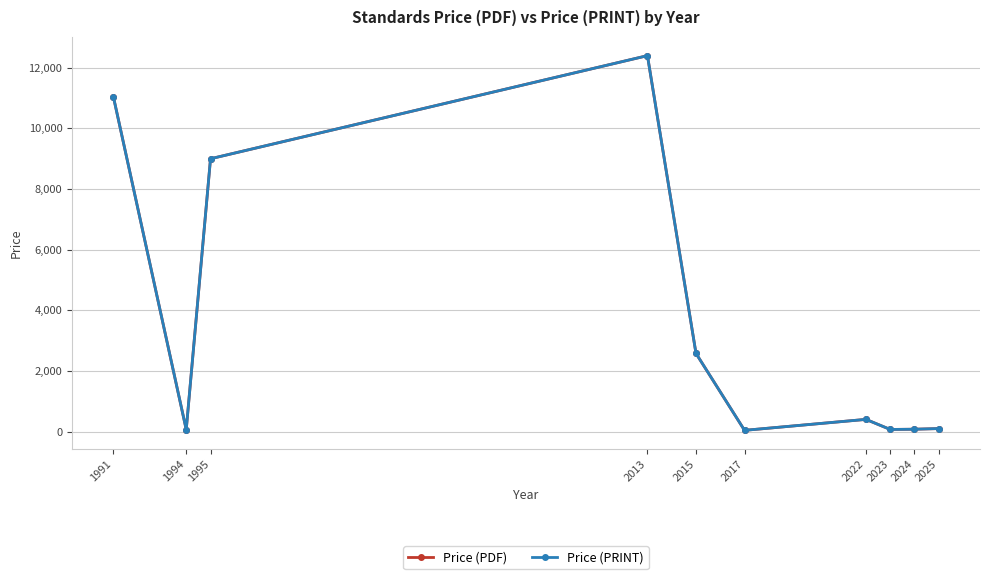

What is the value of the Price (PDF) point at the 5th from the left?

2581.3